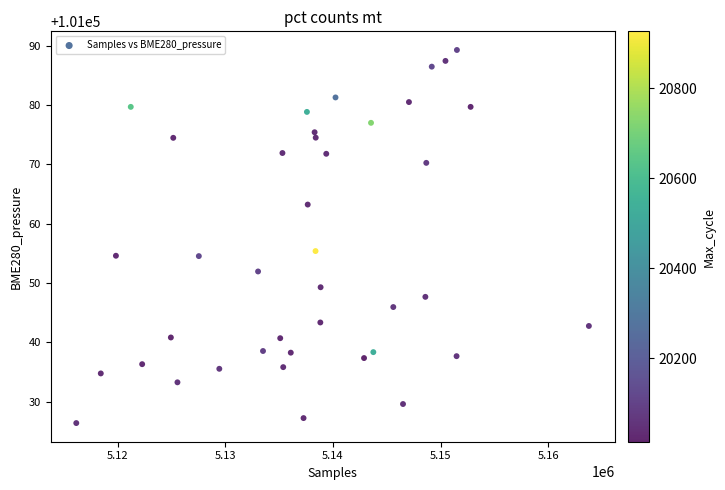

What is the range of Y values (max minus min)?

62.9